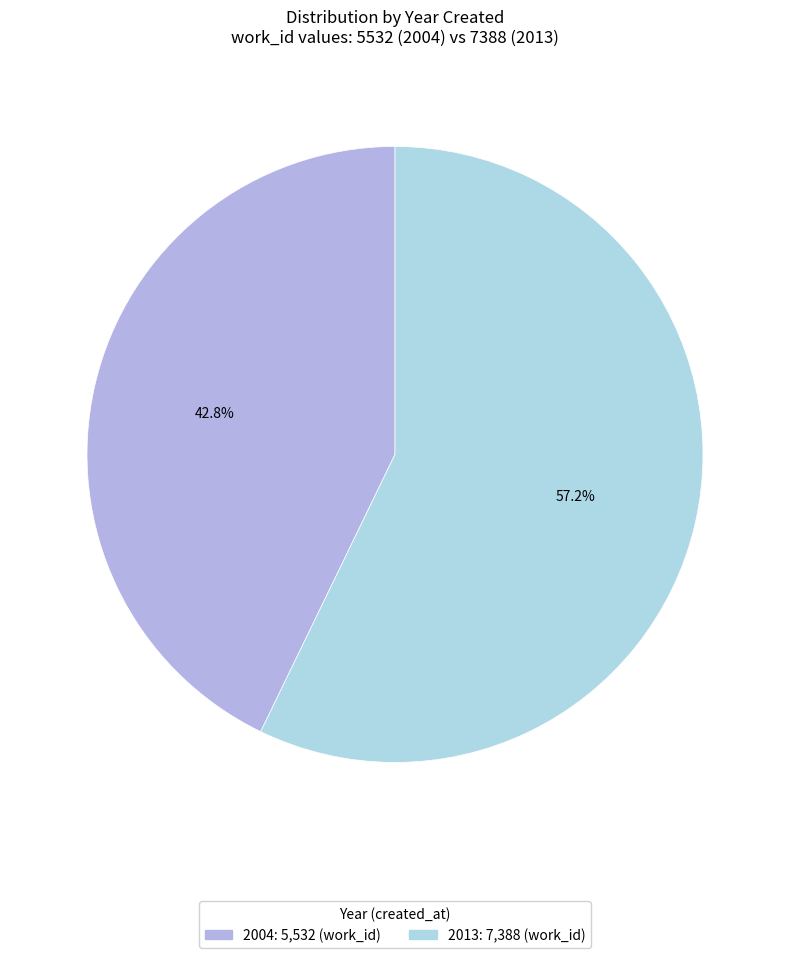

What percentage is the 2004 slice, to the nearest percent?

43%